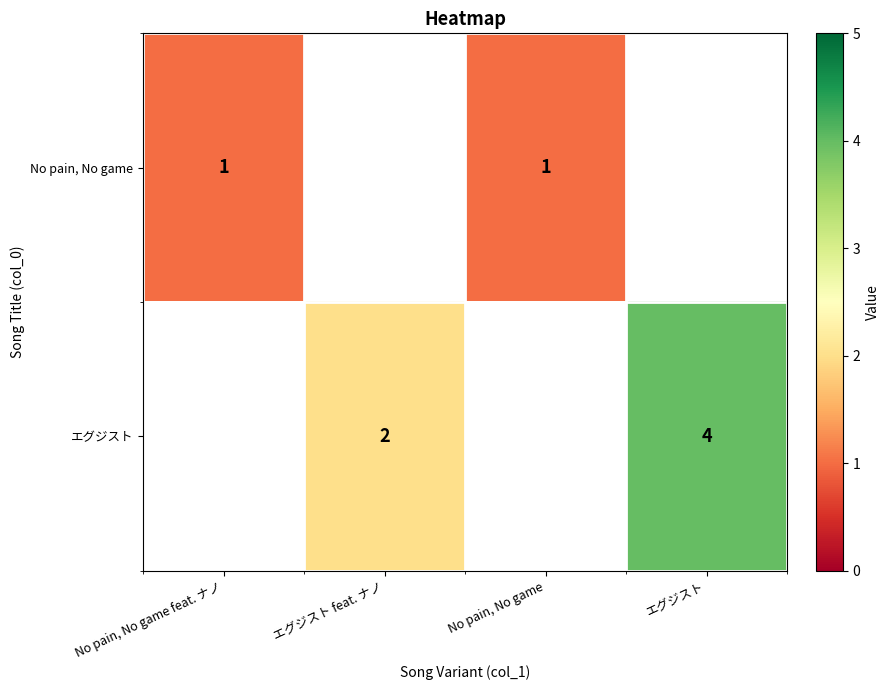

Is it true that エグジスト equals 2.9 at エグジスト feat. ナノ?

False